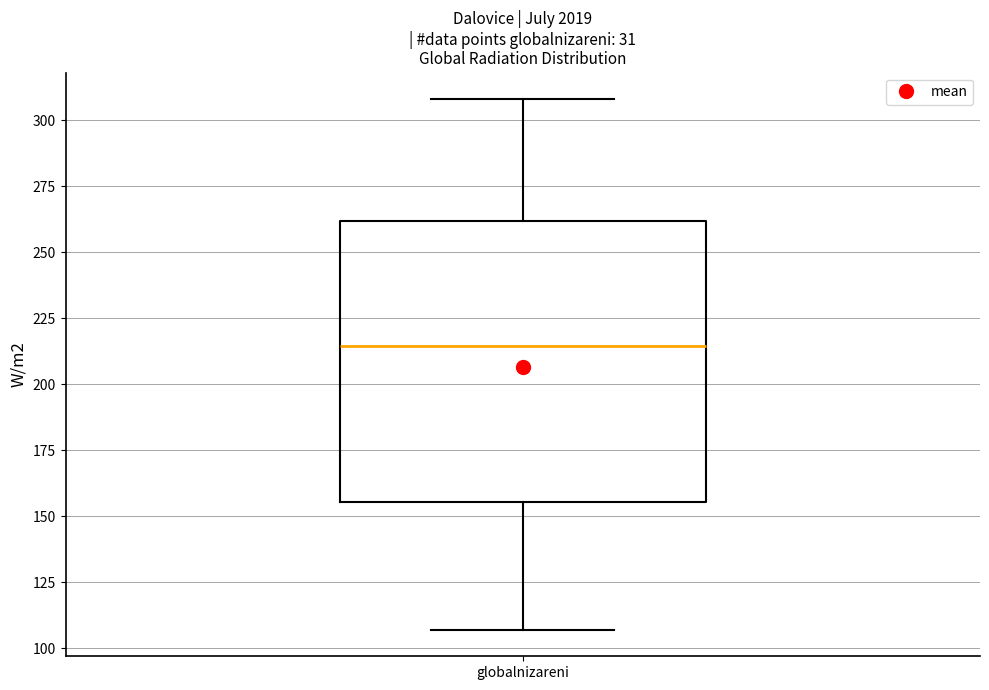

Where does the lower whisker of the box for globalnizareni end on the y-axis? The values are not printed on the chart, so give them approximately, as read against the axis.

105